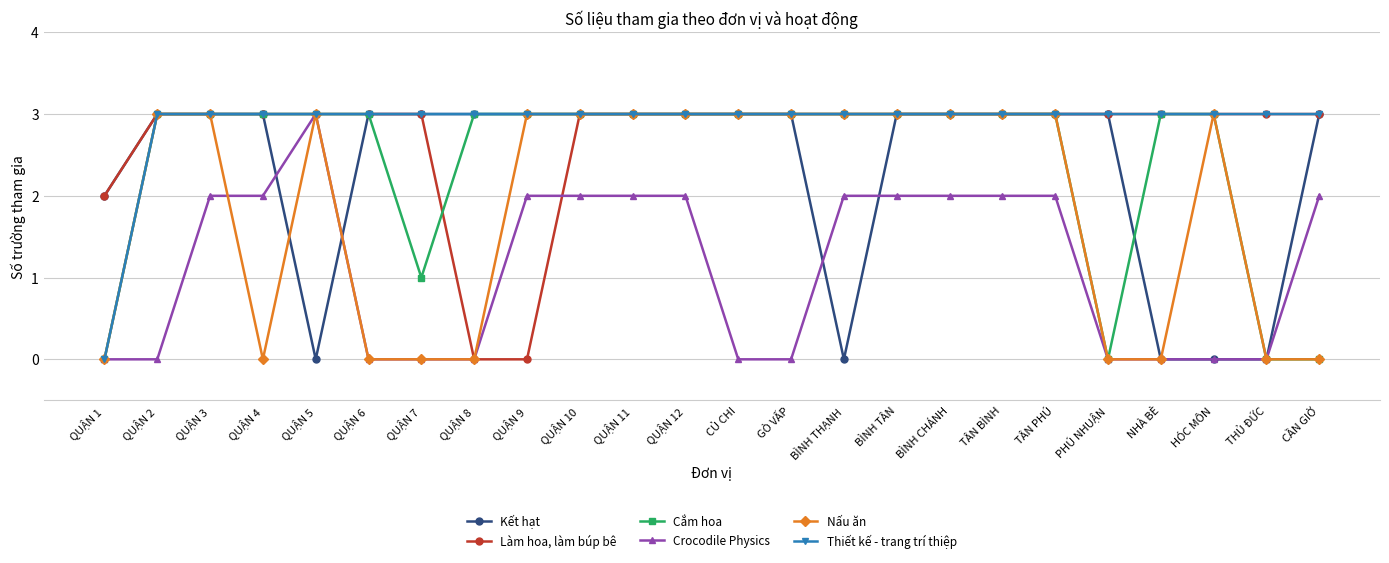

Which category has the highest value in the Crocodile Physics series?

QUẬN 5